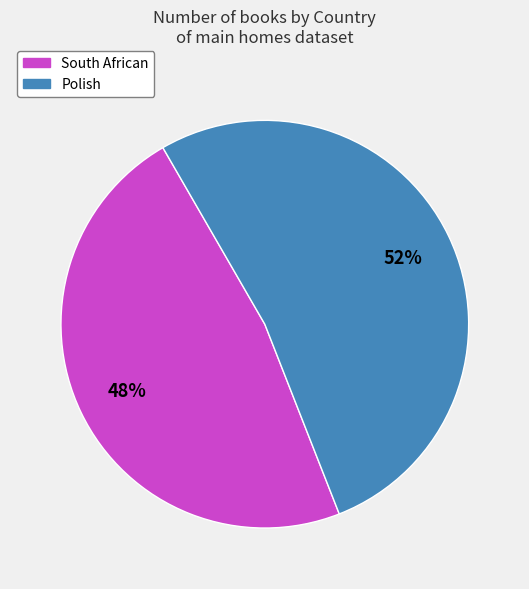

Approximately how many times larger is the value at Polish compared to South African?

1.1